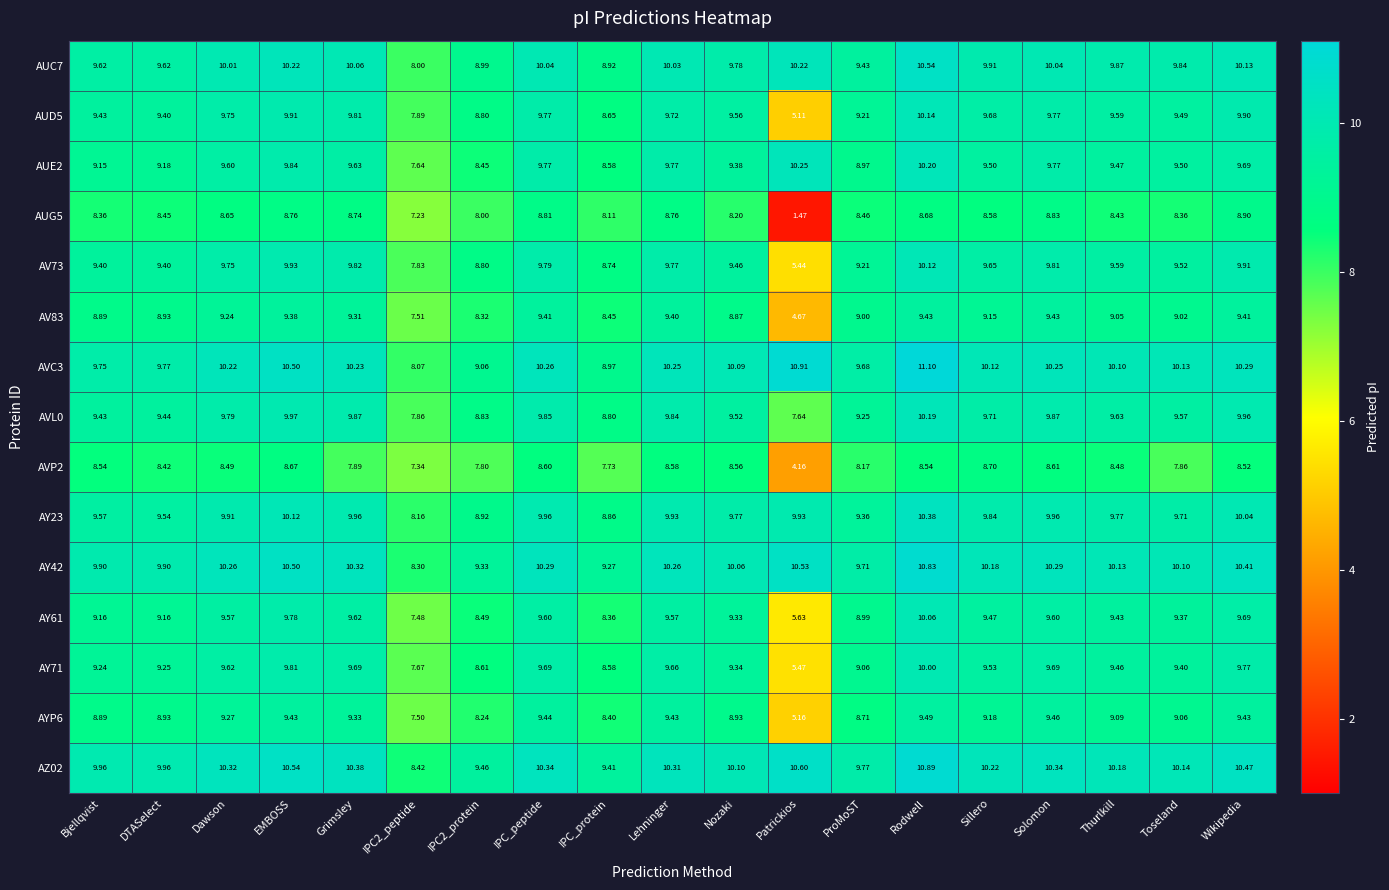

At which category is the sum across all series the highest?

Rodwell